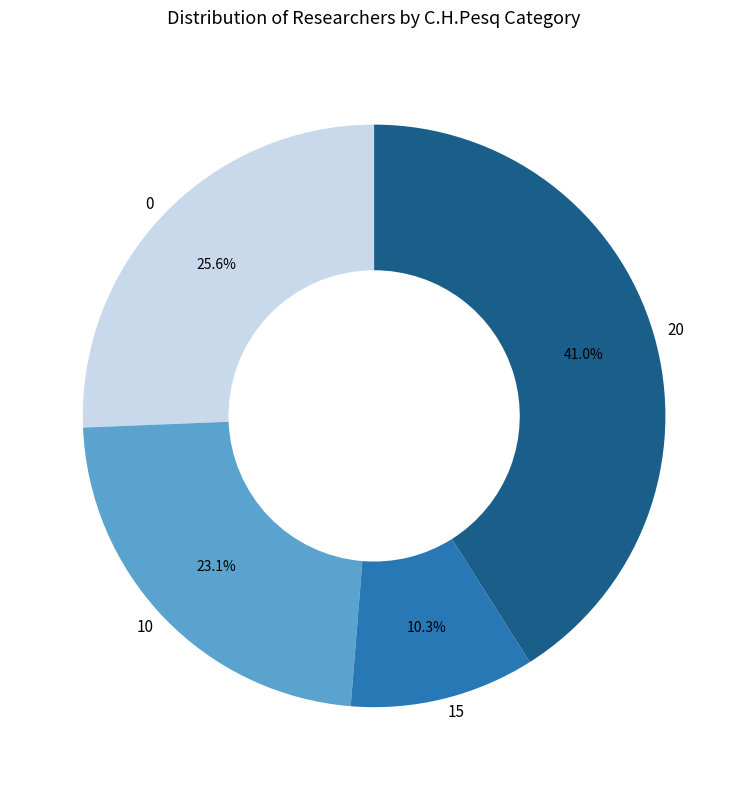

To the nearest percent, what portion does 0 represent?

26%